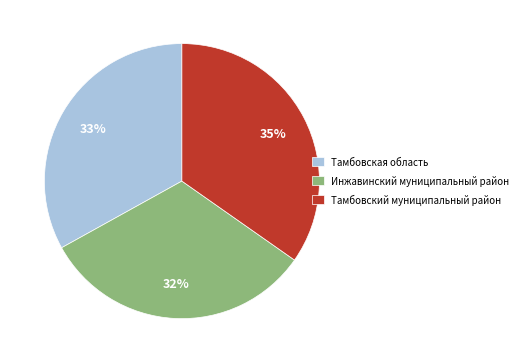

What percentage is the Тамбовская область slice, to the nearest percent?

33%